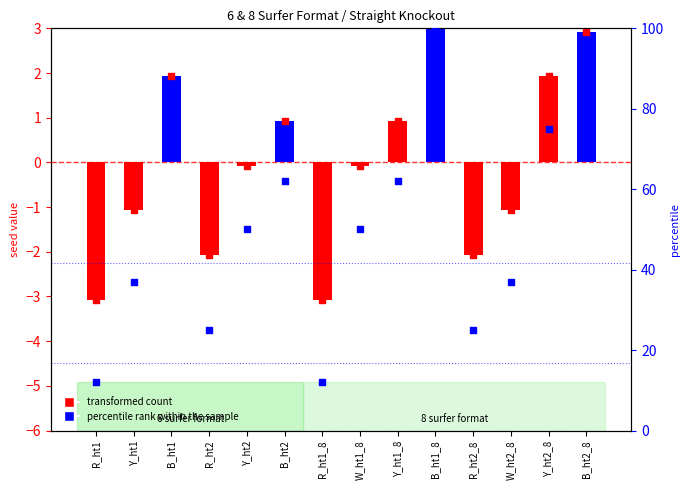

Which series has the largest total across all categories?

percentile rank within the sample